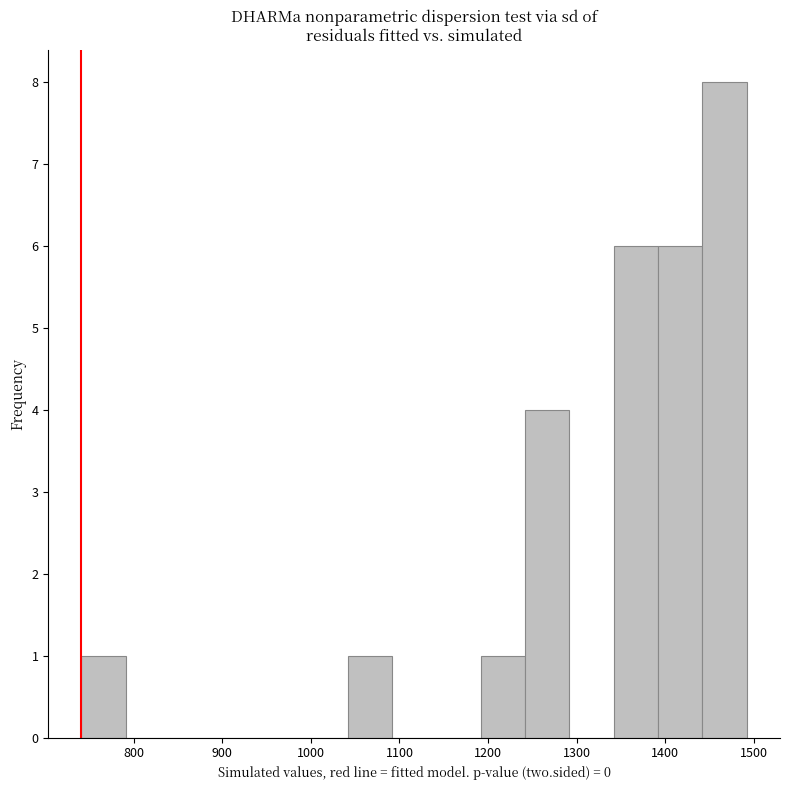

How tall is the bar that spans 1440 to 1490 on the x-axis? Neither the bar edges nor the heights are printed on the chart, so give them approximately, as read against the axes.

8